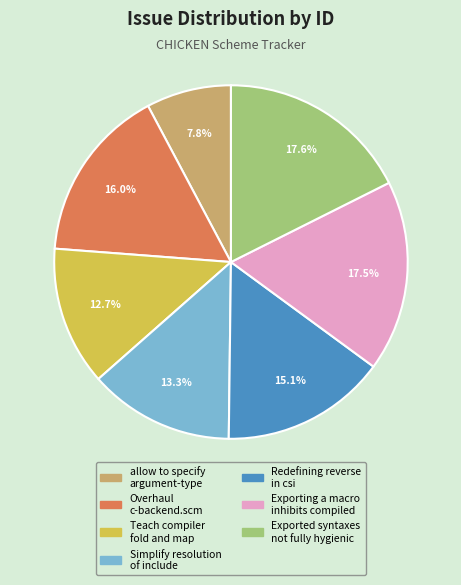

Is there a majority slice in this chart?

No